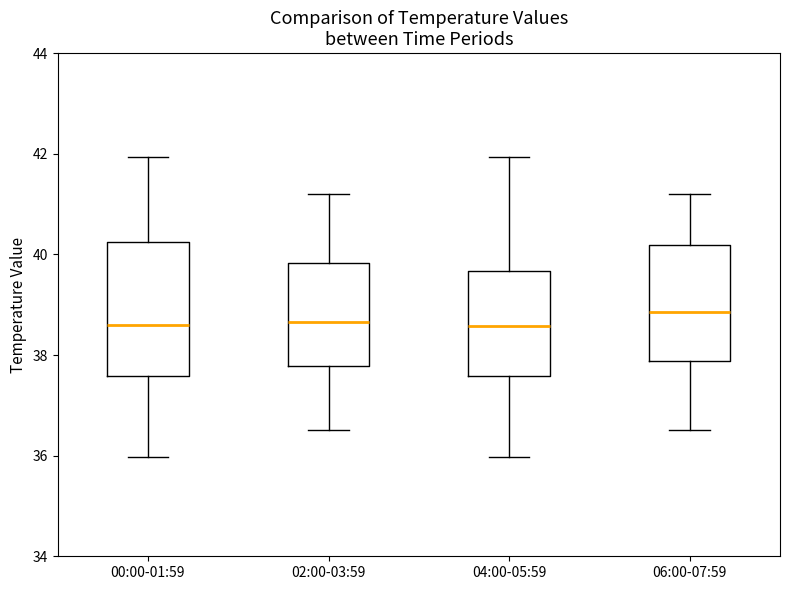

Where is the upper edge of the box for 00:00-01:59 on the y-axis? The values are not printed on the chart, so give them approximately, as read against the axis.

40.2